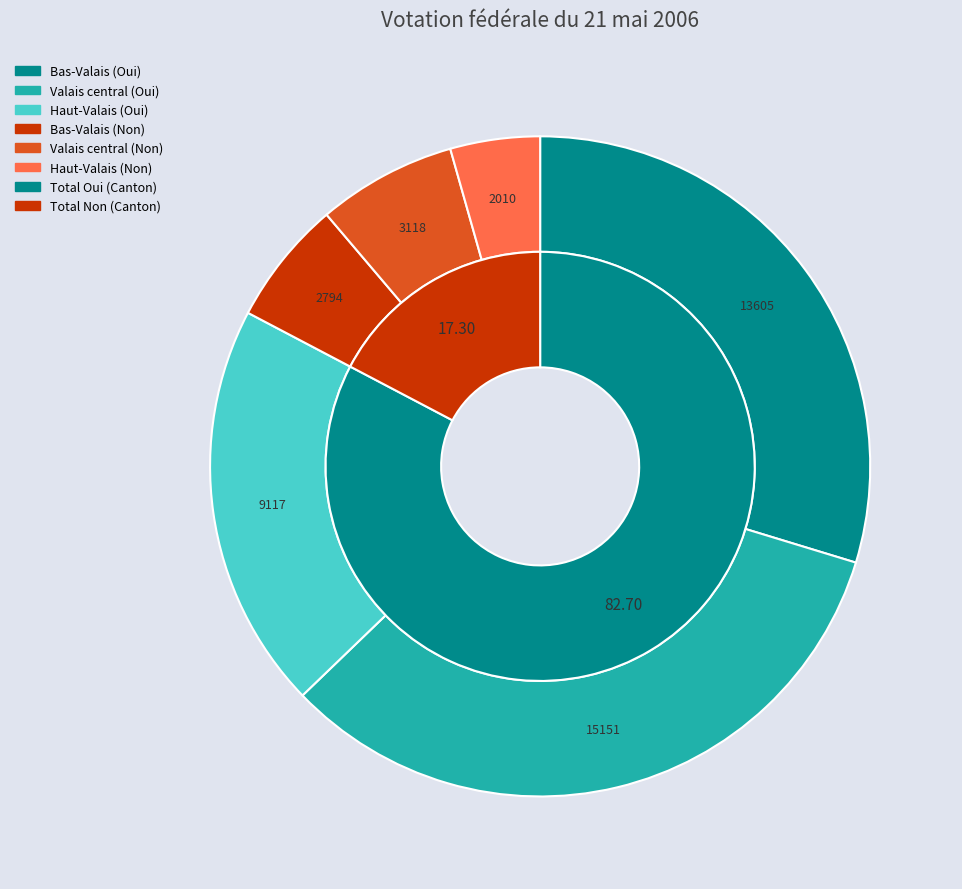

Is Canton the majority of the pie?

No